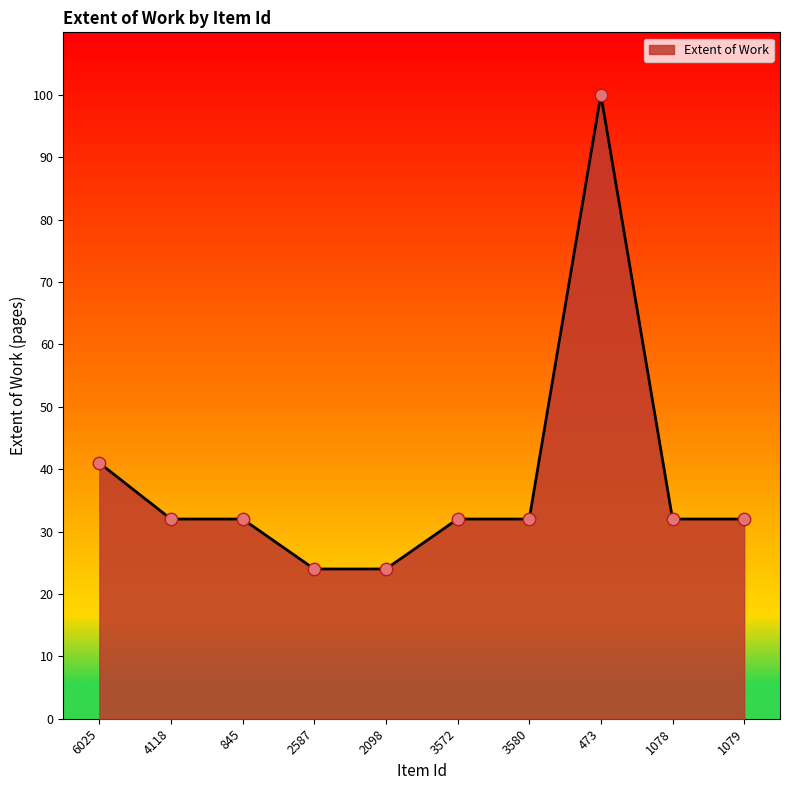

What is the ratio of the value at 6025 to the value at 3572?

1.3